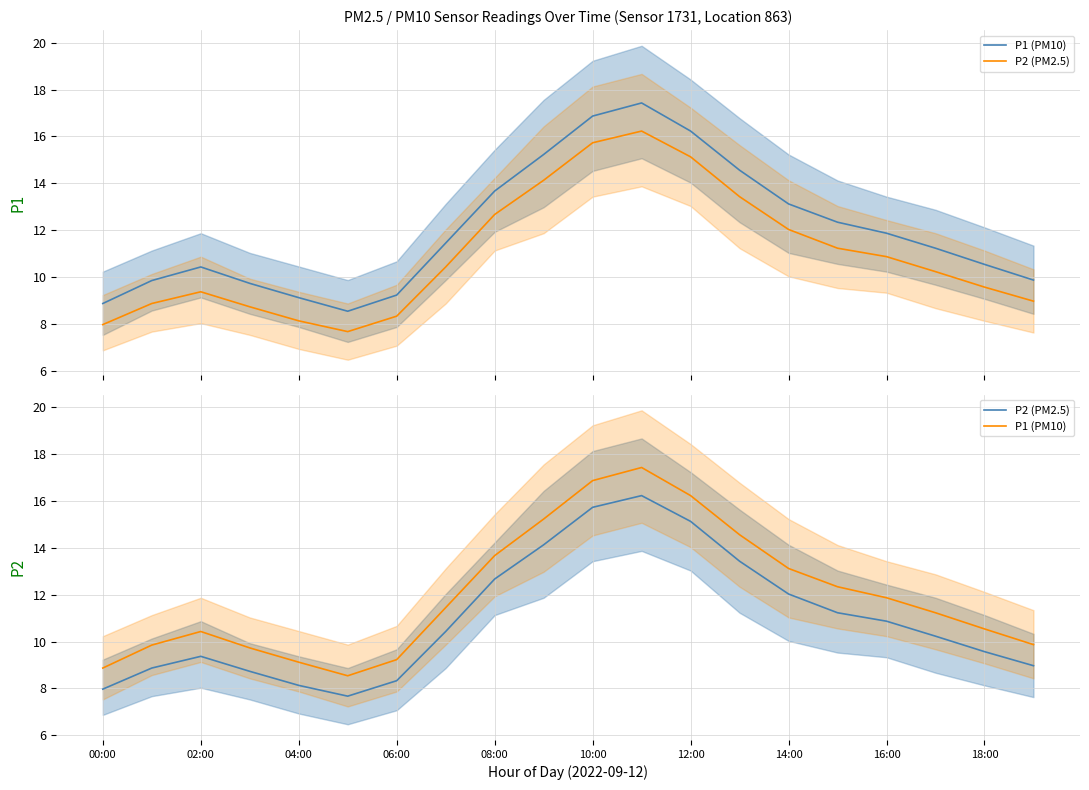

What is the difference between the second highest and second lowest values in the P1 (PM10) series?

8.0